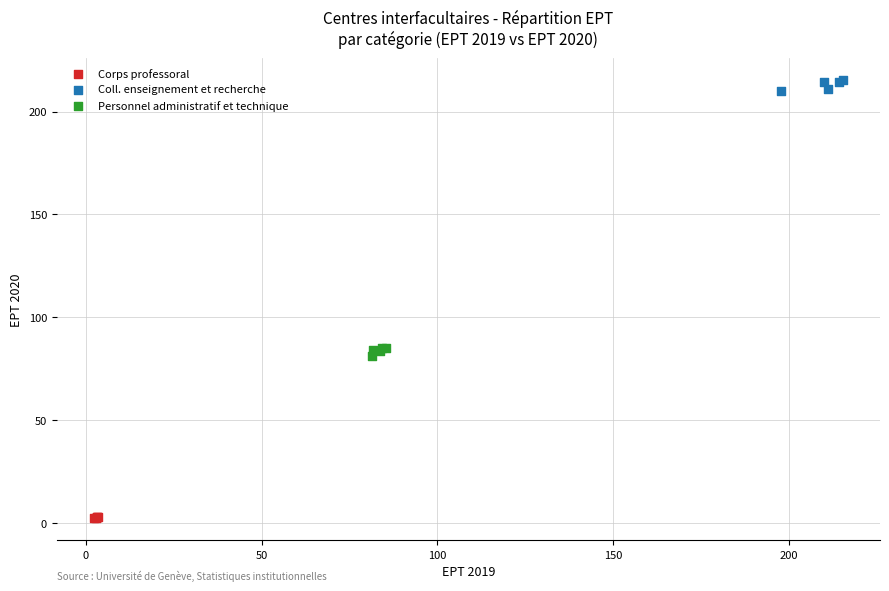

Which series reaches the maximum Y coordinate?

Coll. enseignement et recherche